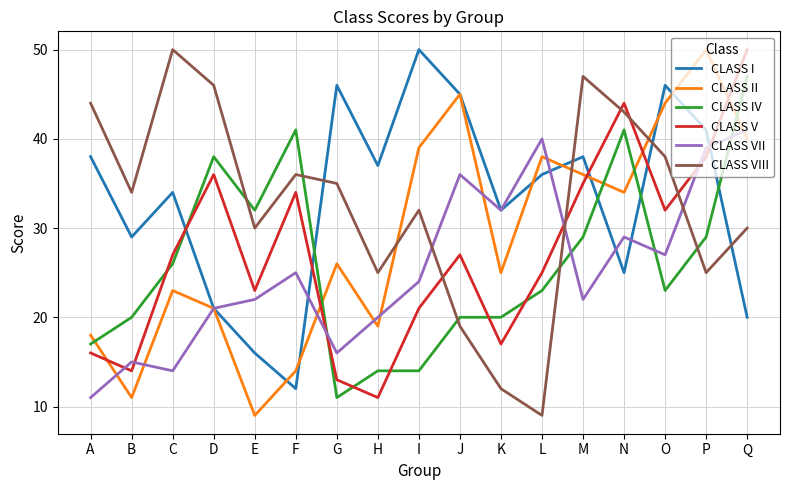

Is this an area chart (filled region under the line)?

No